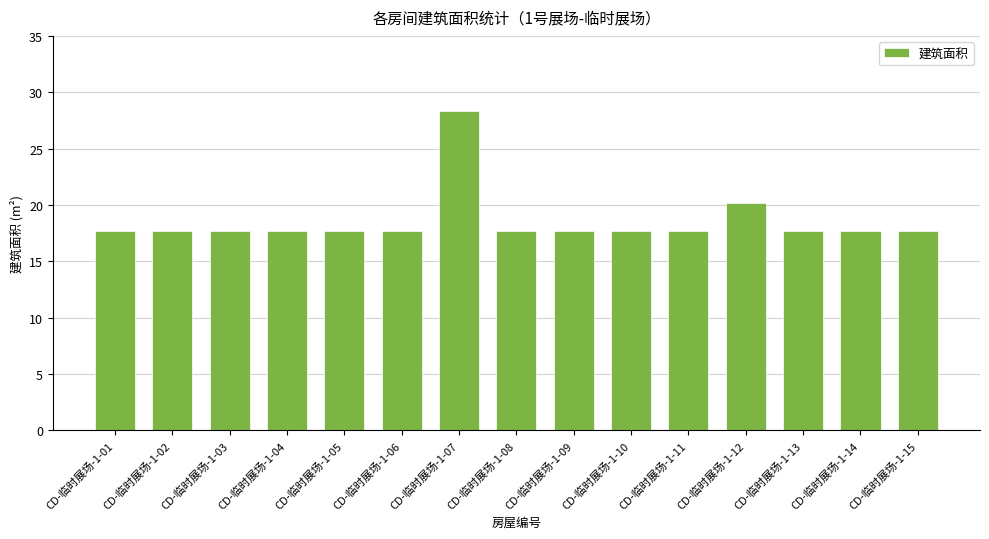

What is the greatest value displayed?

28.3